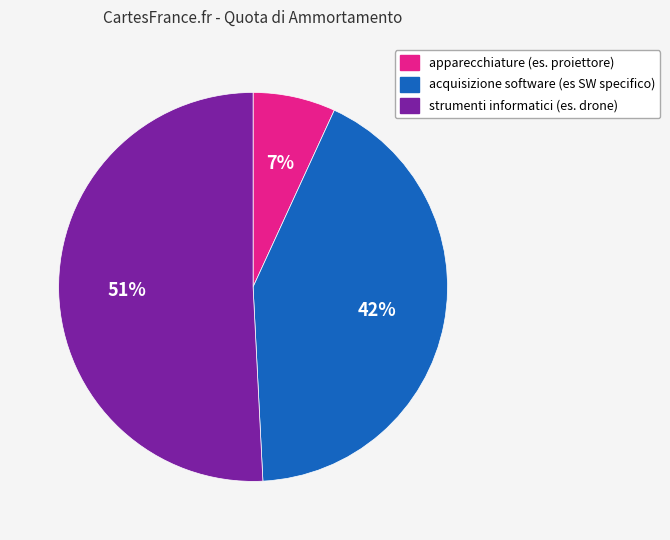

Between apparecchiature (es. proiettore) and strumenti informatici (es. drone), which is larger?

strumenti informatici (es. drone)